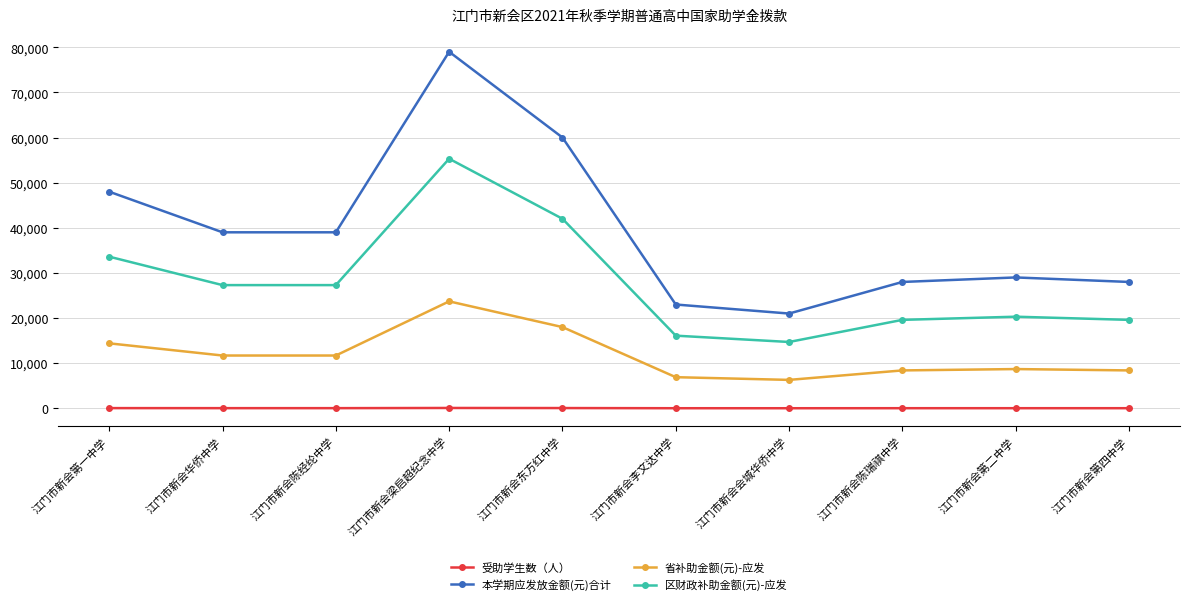

At 江门市新会东方红中学, list the series in order from smallest to largest.

受助学生数（人）, 省补助金额(元)-应发, 区财政补助金额(元)-应发, 本学期应发放金额(元)合计